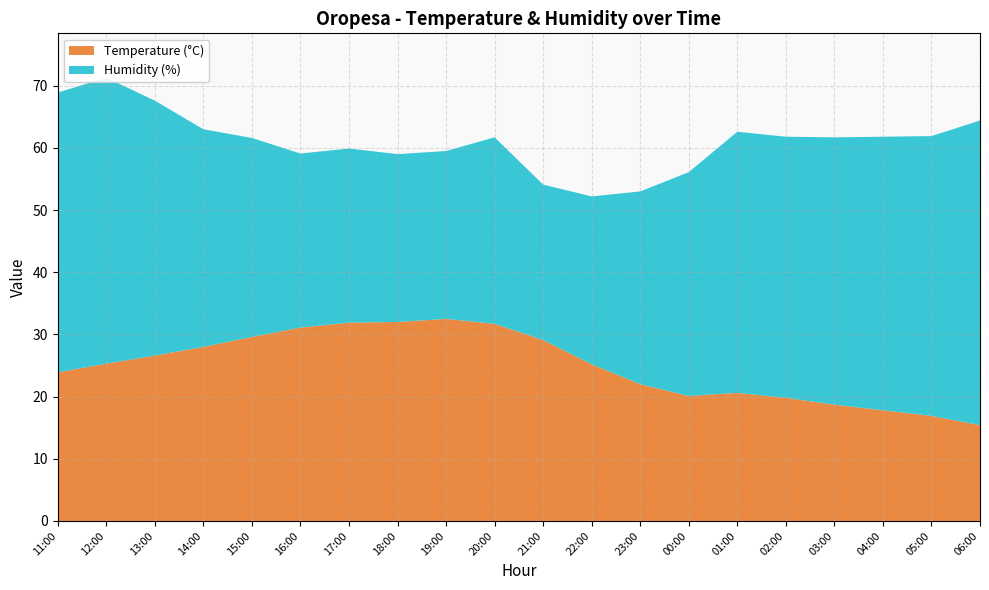

Reading right to left, transcribe all the data shown in this chart.

Temperature (°C): 15.4	16.9	17.8	18.7	19.8	20.6	20.1	22.0	25.2	29.1	31.7	32.5	32.0	31.9	31.1	29.6	28.0	26.6	25.3	23.9
Humidity (%): 49.0	45.0	44.0	43.0	42.0	42.0	36.0	31.0	27.0	25.0	30.0	27.0	27.0	28.0	28.0	32.0	35.0	41.0	46.0	45.0